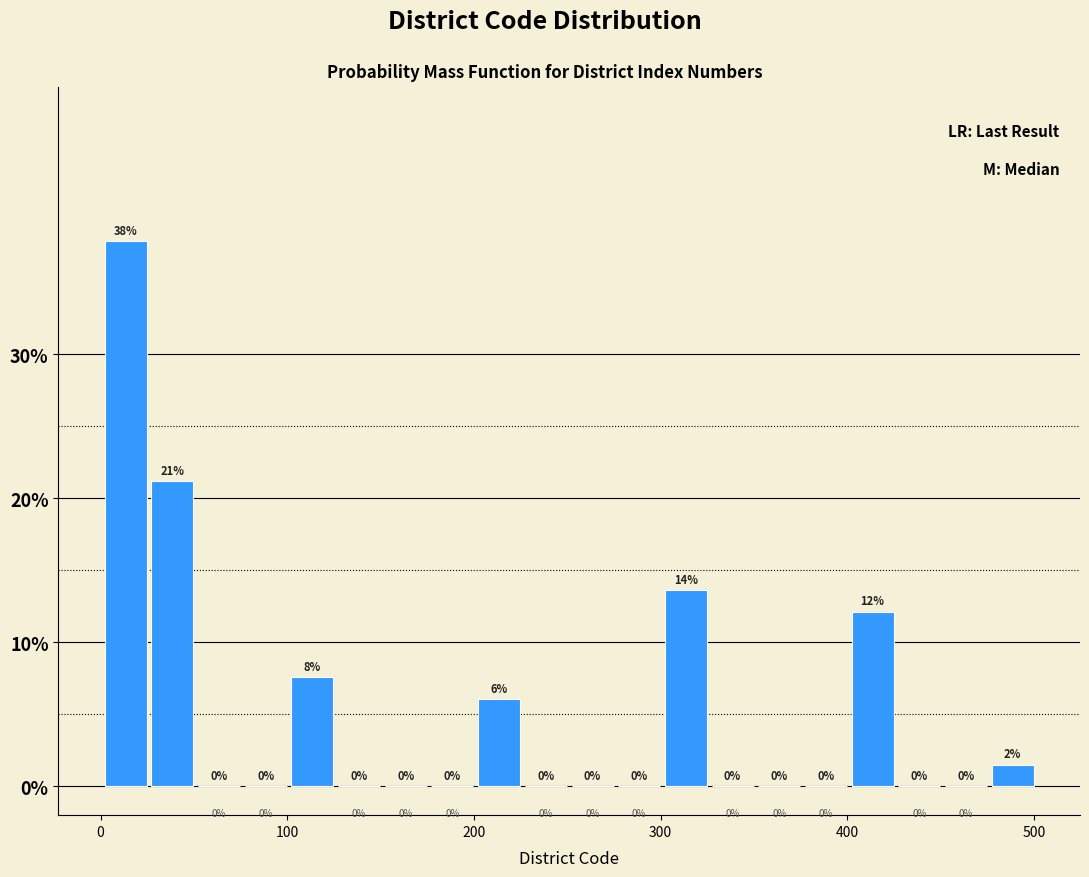

Read against the x-axis, roughly where is the centre of the tallest bar?

10